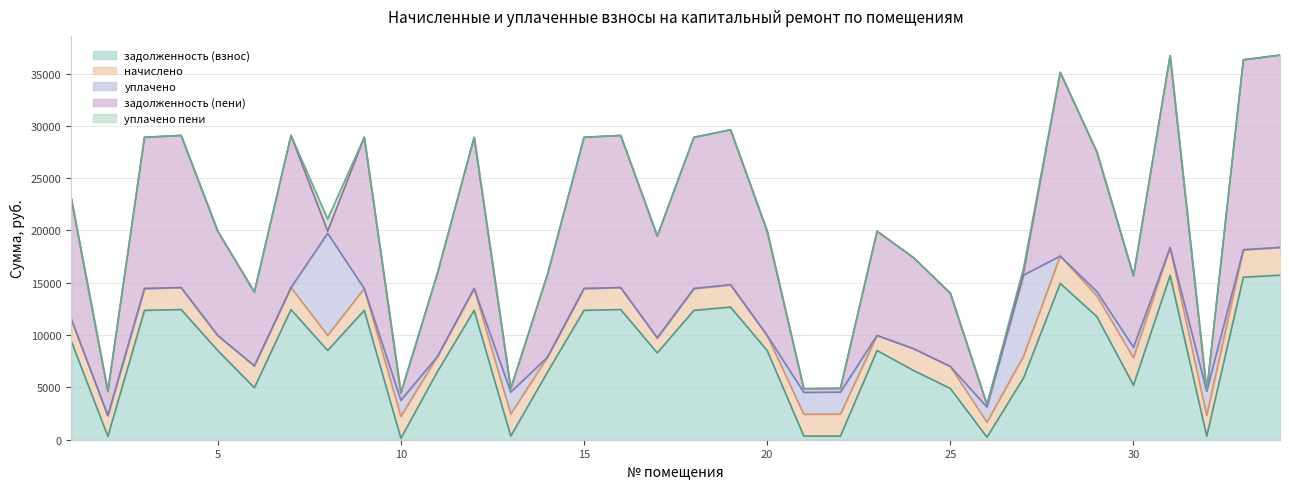

True or false: уплачено пени and уплачено cross at least once.

False